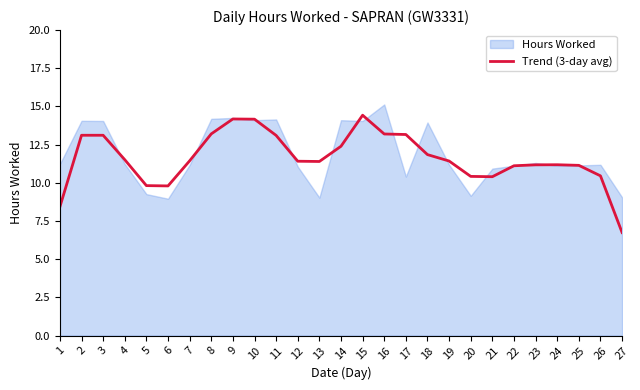

What is the smallest value displayed?

6.7